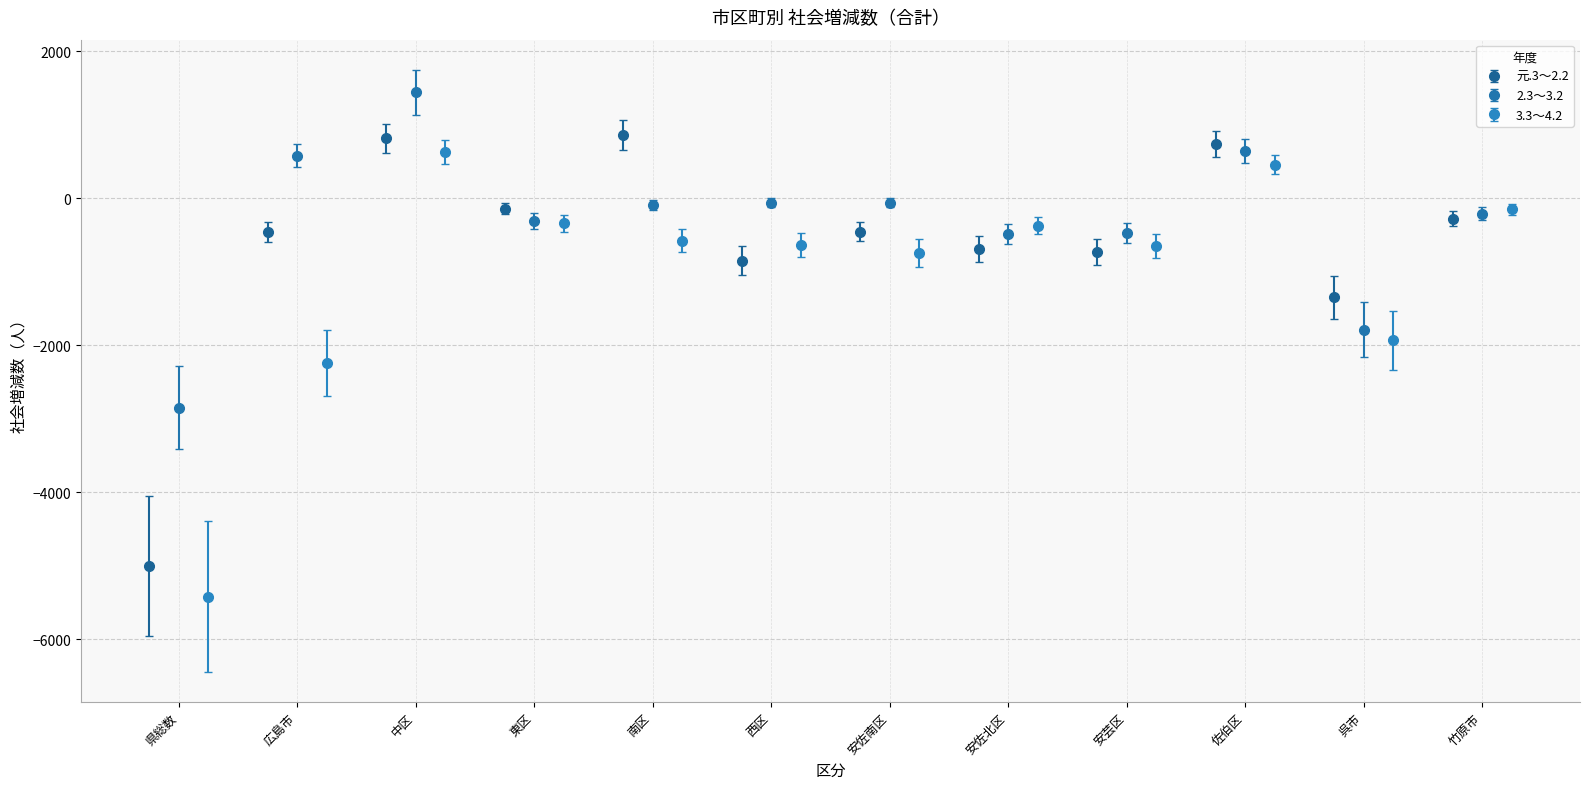

What is the lowest value of the 元.3～2.2 series?

-5009